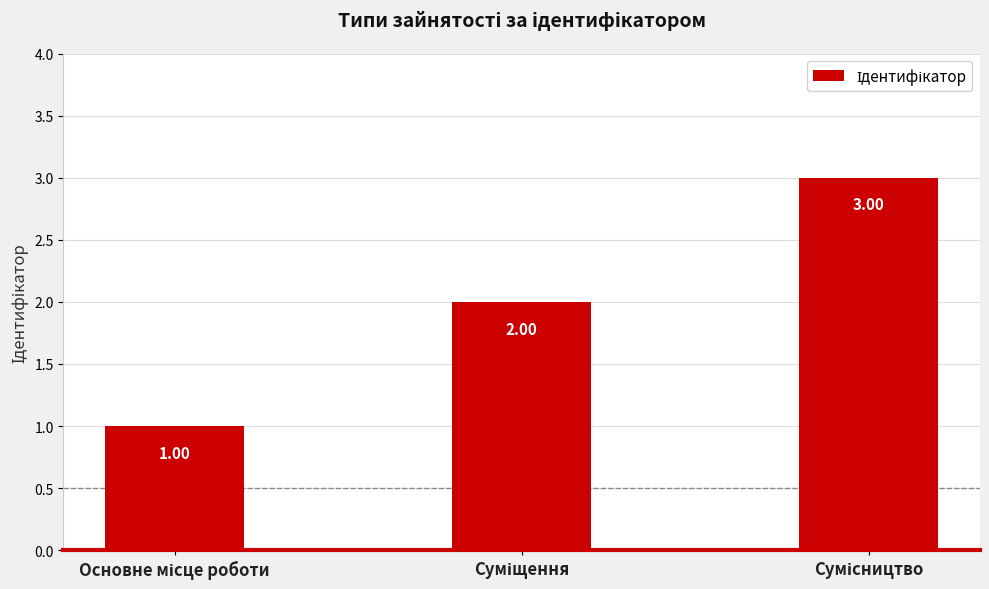

What is the sum of all values?

6